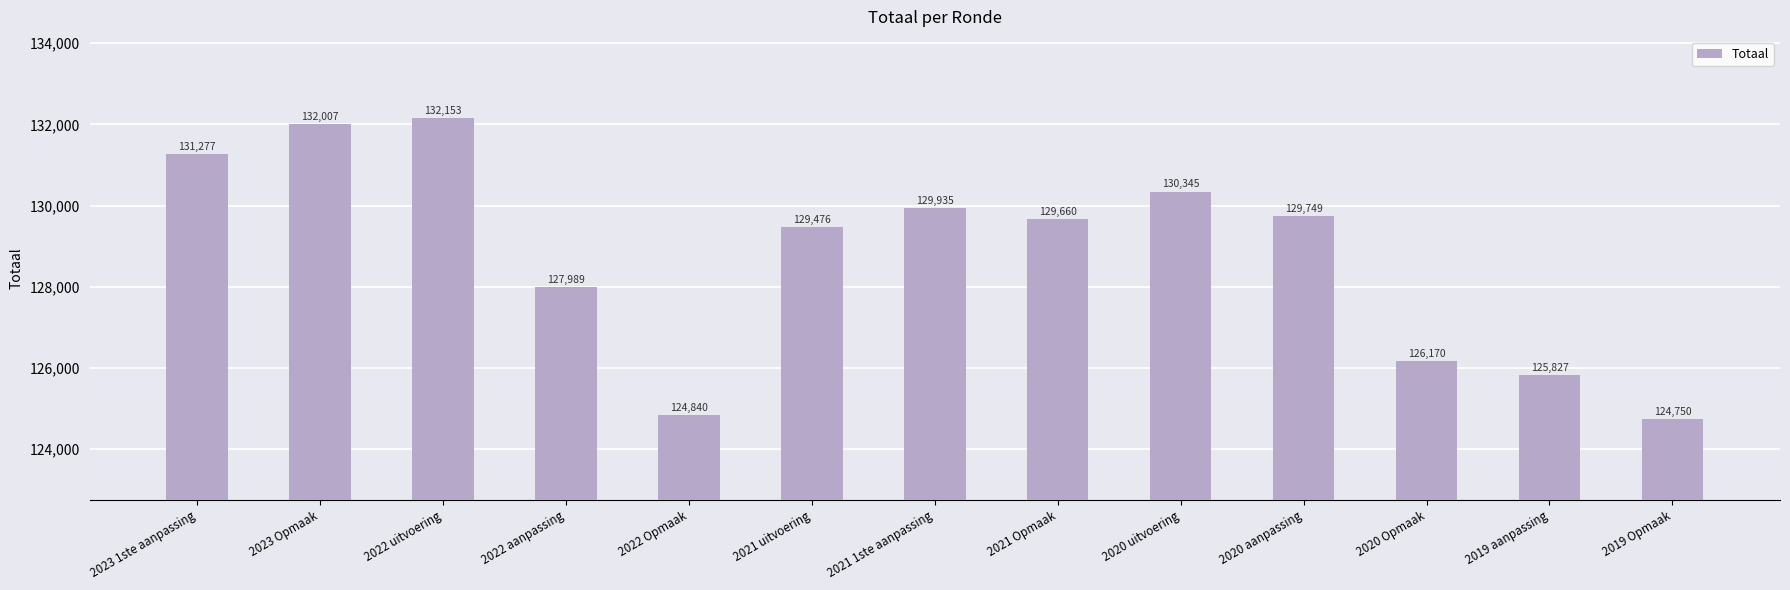

The chart shows a value of 132153 at 2022 uitvoering. True or false?

True